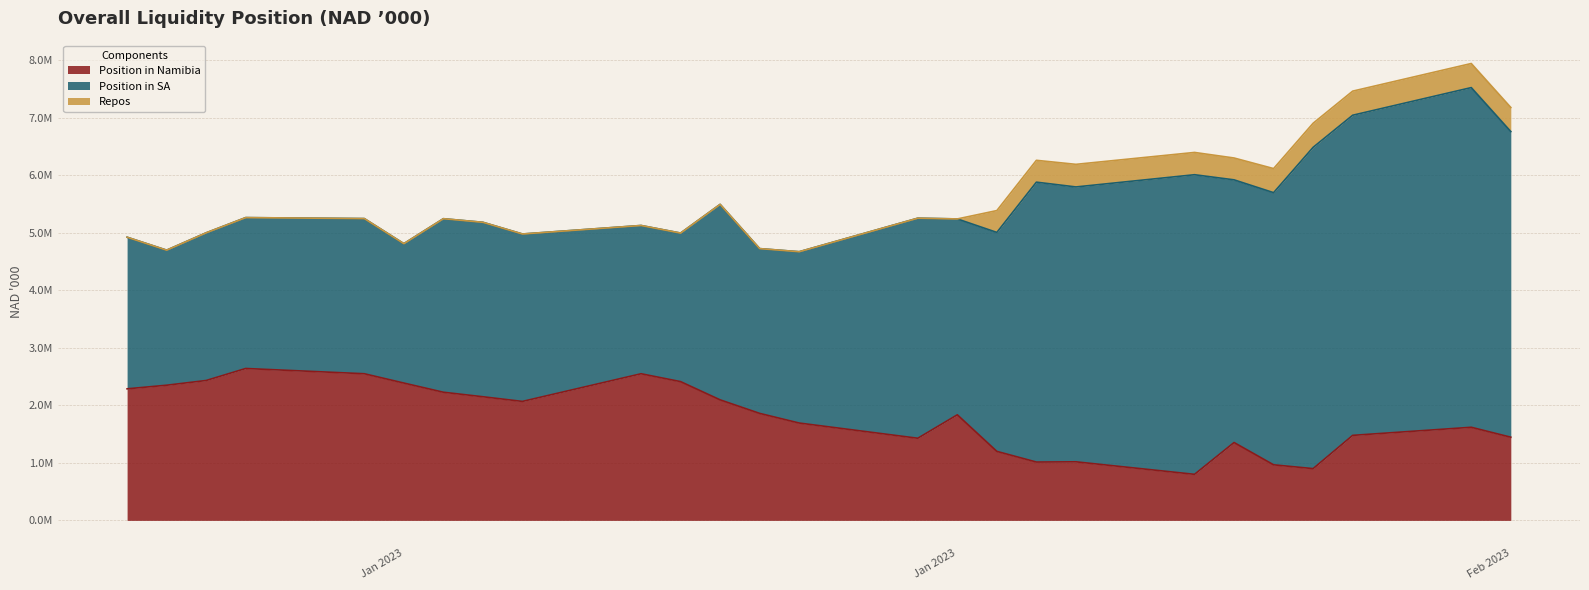

Reading left to right, transcribe all the data shown in this chart.

Position in Namibia: 2288531.6	2351196.7	2433441.2	2642328.5	2550968.5	2388963.6	2229244.0	2150578.4	2069350.2	2550667.7	2413885.3	2096786.6	1861254.5	1693344.0	1428722.8	1836838.8	1200416.6	1014708.3	1018790.5	801061.5	1354514.0	966657.5	900356.6	1478991.3	1619733.9	1446894.2
Position in SA: 2637354.5	2349589.0	2569043.7	2624573.8	2698895.5	2424819.9	3018547.4	3034652.8	2912446.4	2579150.3	2583922.6	3400433.1	2866310.8	2980095.2	3828006.8	3406977.1	3808798.6	4868792.5	4781413.8	5211798.8	4569288.2	4734171.6	5589258.7	5568797.1	5908753.3	5316522.8
Repos: 0.0	0.0	0.0	0.0	0.0	0.0	0.0	0.0	0.0	0.0	0.0	0.0	0.0	0.0	0.0	0.0	380000.0	380000.0	393193.5	387688.4	380000.0	418968.0	418968.0	418968.0	418968.0	418968.0